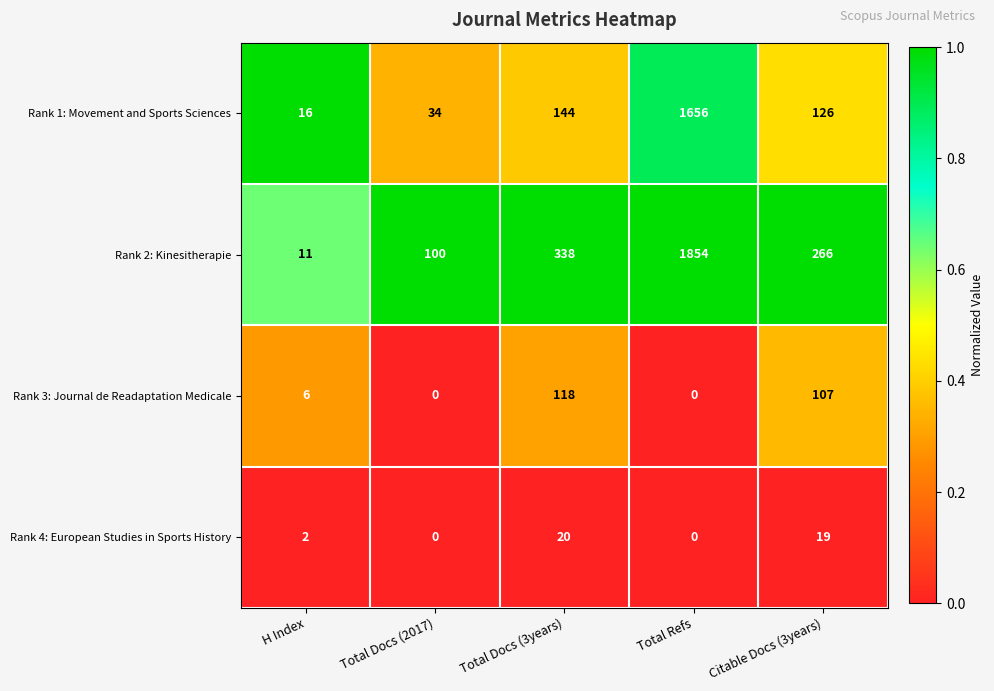

Reading left to right, what are all the values shown in this chart?

Rank 1: Movement and Sports Sciences: H Index=16	Total Docs (2017)=34	Total Docs (3years)=144	Total Refs=1656	Citable Docs (3years)=126
Rank 2: Kinesitherapie: H Index=11	Total Docs (2017)=100	Total Docs (3years)=338	Total Refs=1854	Citable Docs (3years)=266
Rank 3: Journal de Readaptation Medicale: H Index=6	Total Docs (2017)=0	Total Docs (3years)=118	Total Refs=0	Citable Docs (3years)=107
Rank 4: European Studies in Sports History: H Index=2	Total Docs (2017)=0	Total Docs (3years)=20	Total Refs=0	Citable Docs (3years)=19